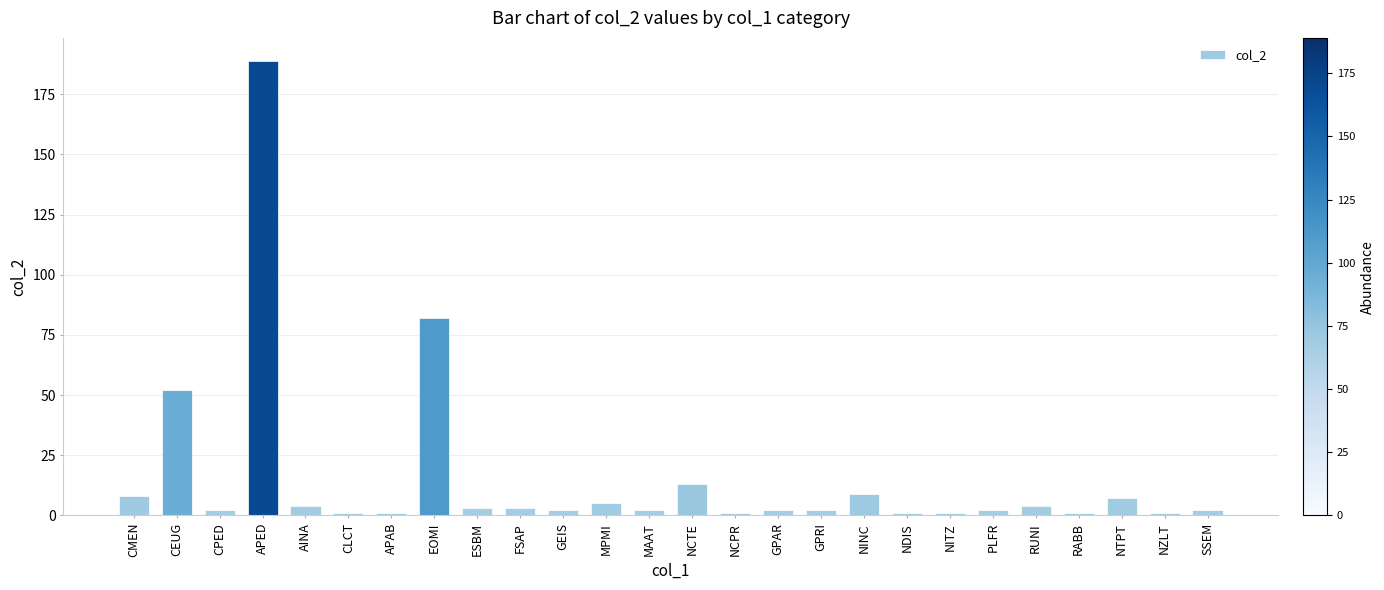

What is the sum of the values at ESBM and RUNI?

7